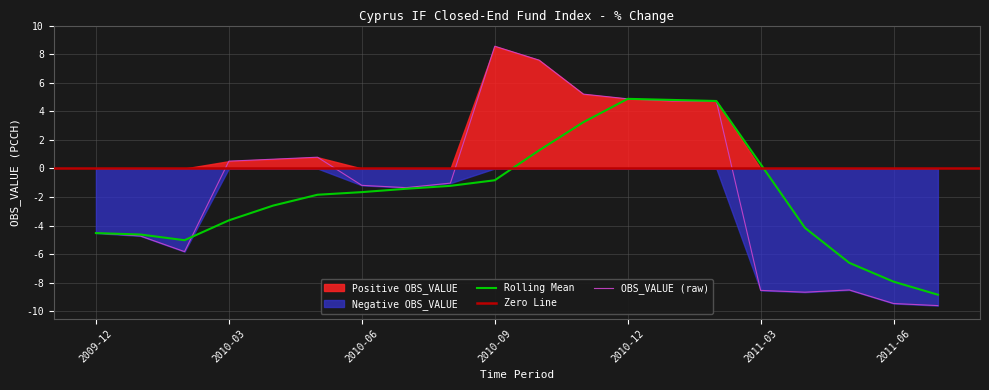

What is the total value across all series at 2010-04?

-1.9